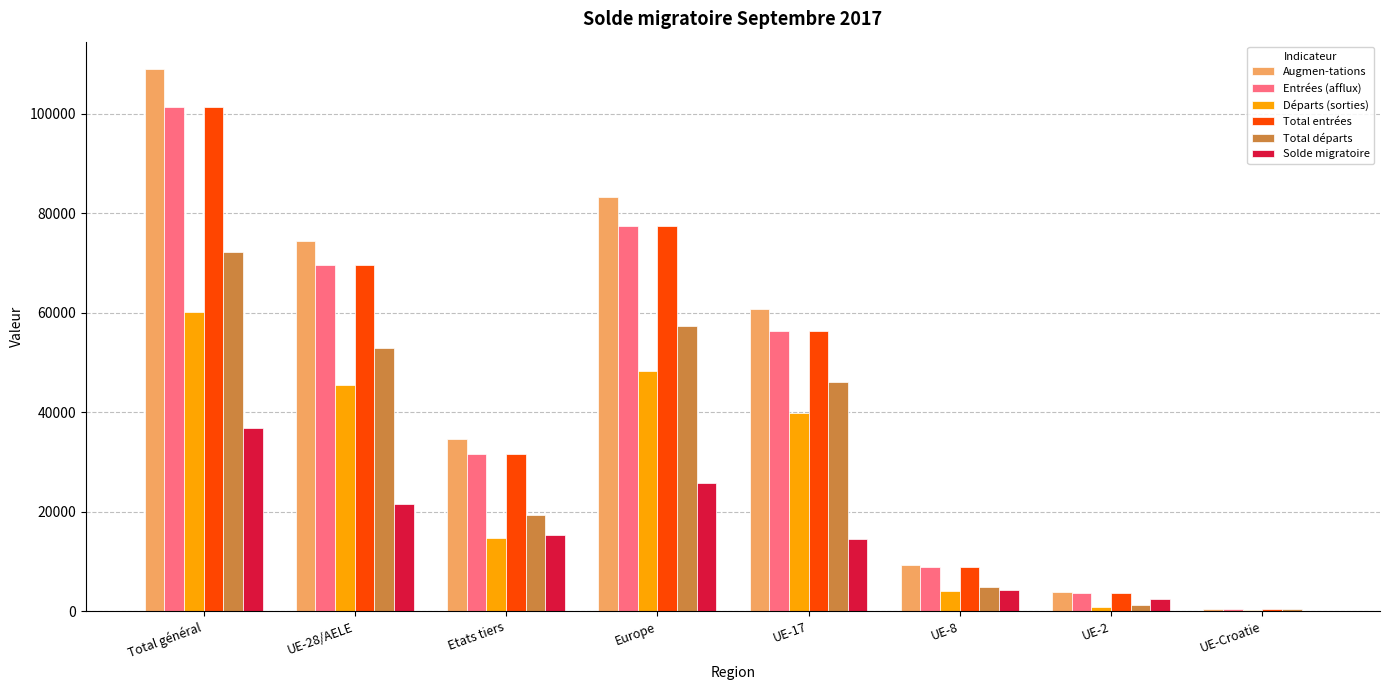

Reading right to left, extract all data points from this chart.

Augmen-tations: 464	3823	9243	60728	83245	34551	74496	109047
Entrées (afflux): 405	3685	8882	56446	77369	31672	69633	101305
Départs (sorties): 333	893	4154	39883	48309	14657	45478	60135
Total entrées: 405	3685	8882	56446	77369	31672	69633	101305
Total départs: 415	1239	4948	46087	57373	19291	52927	72218
Solde migratoire: 49	2584	4295	14641	25872	15260	21569	36829